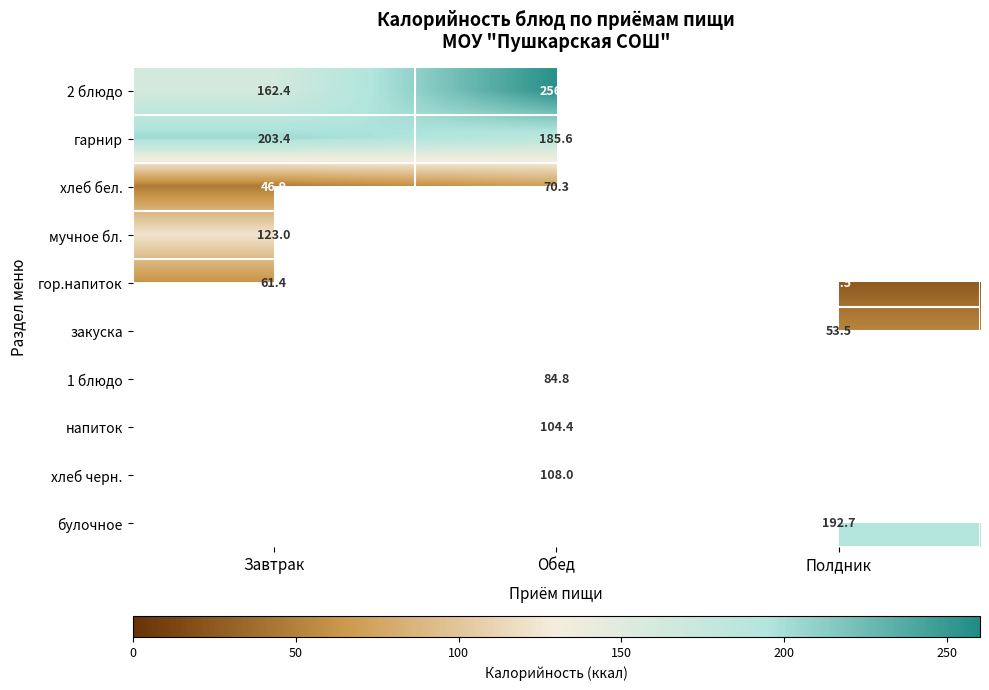

The напиток series shows 53.6 at Обед. True or false?

False